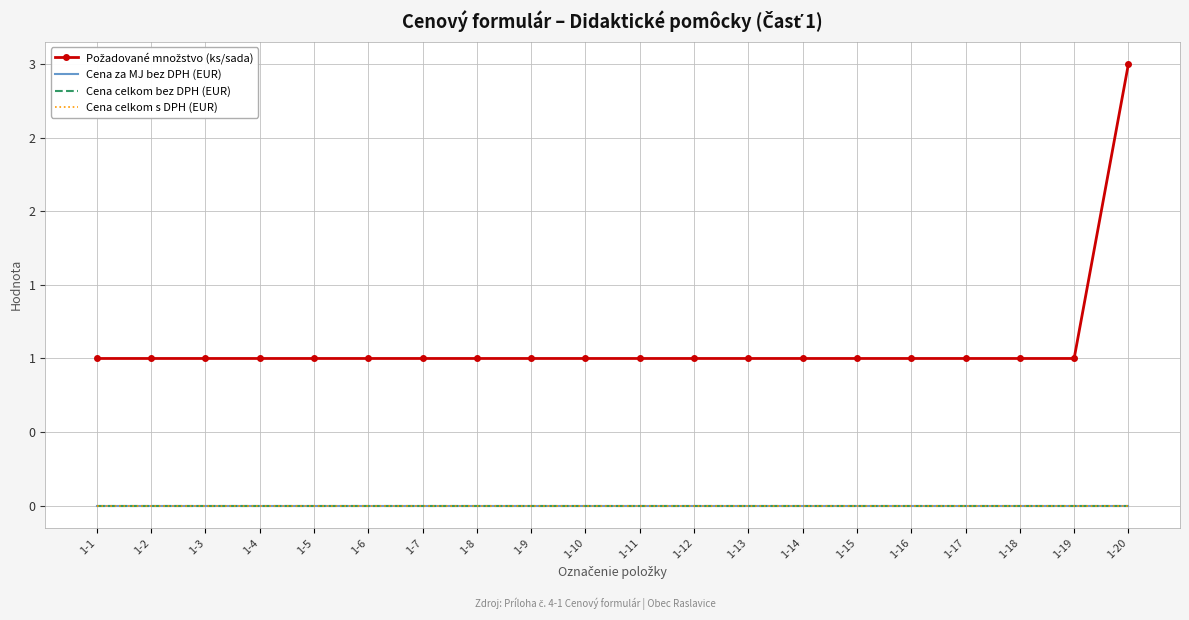

Is the value of Cena celkom bez DPH (EUR) at 1-2 greater than the value of Cena celkom s DPH (EUR) at 1-3?

No